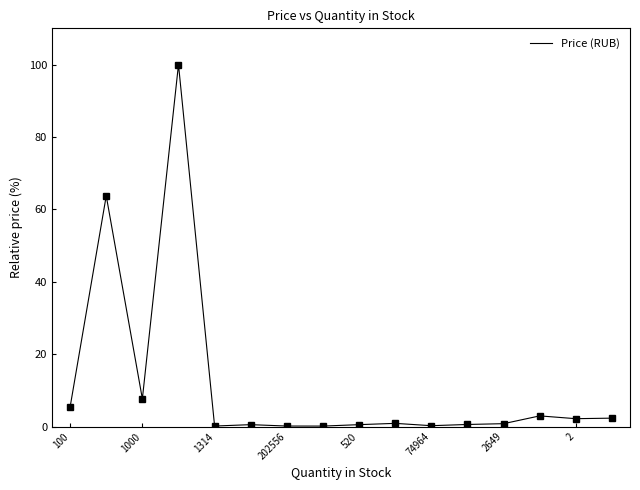

What is the greatest value displayed?

100.0